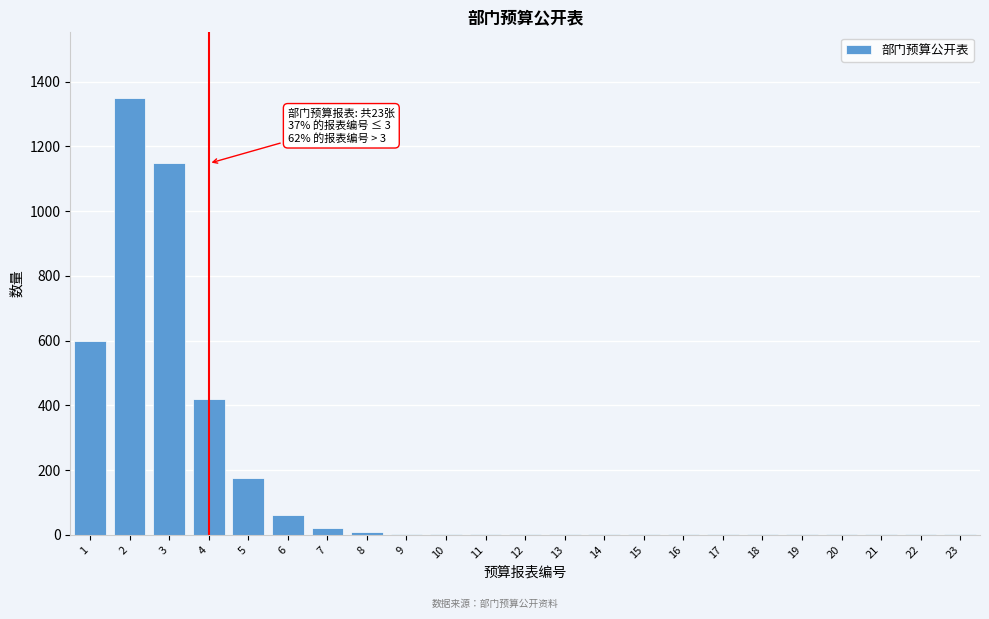

What is the maximum value shown in the chart?

1350